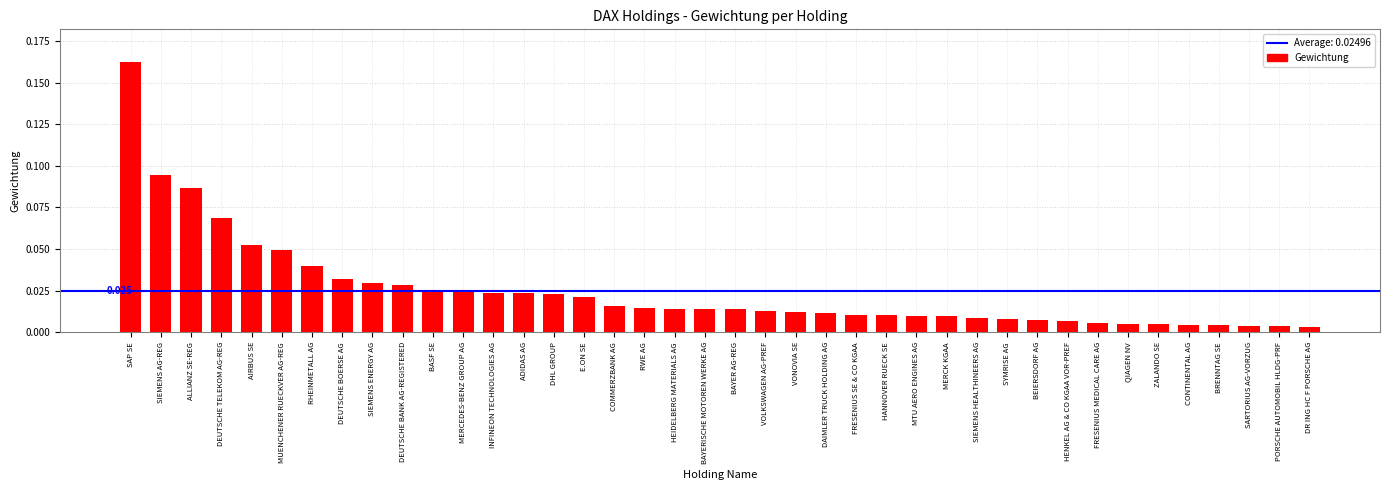

What is the label of the 36th bar from the left?

CONTINENTAL AG